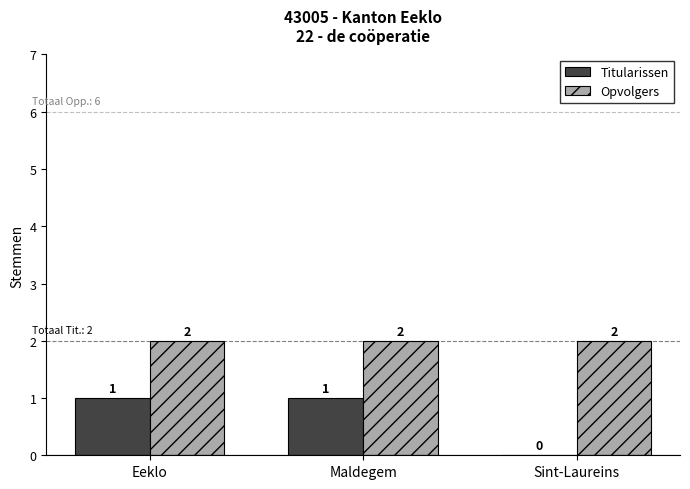

What are all the series names shown in the legend?

Titularissen, Opvolgers